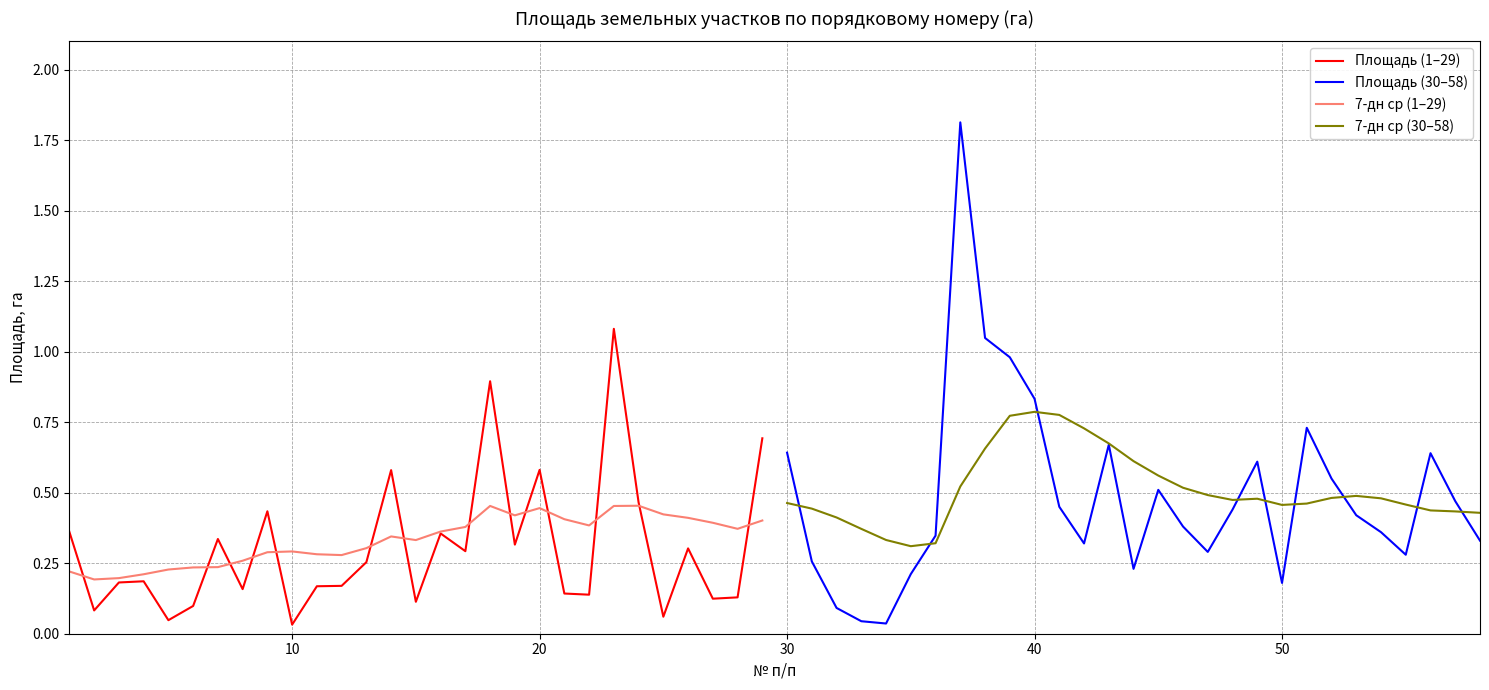

True or false: Площадь (30–58) has more than 0 interior local peaks.

True